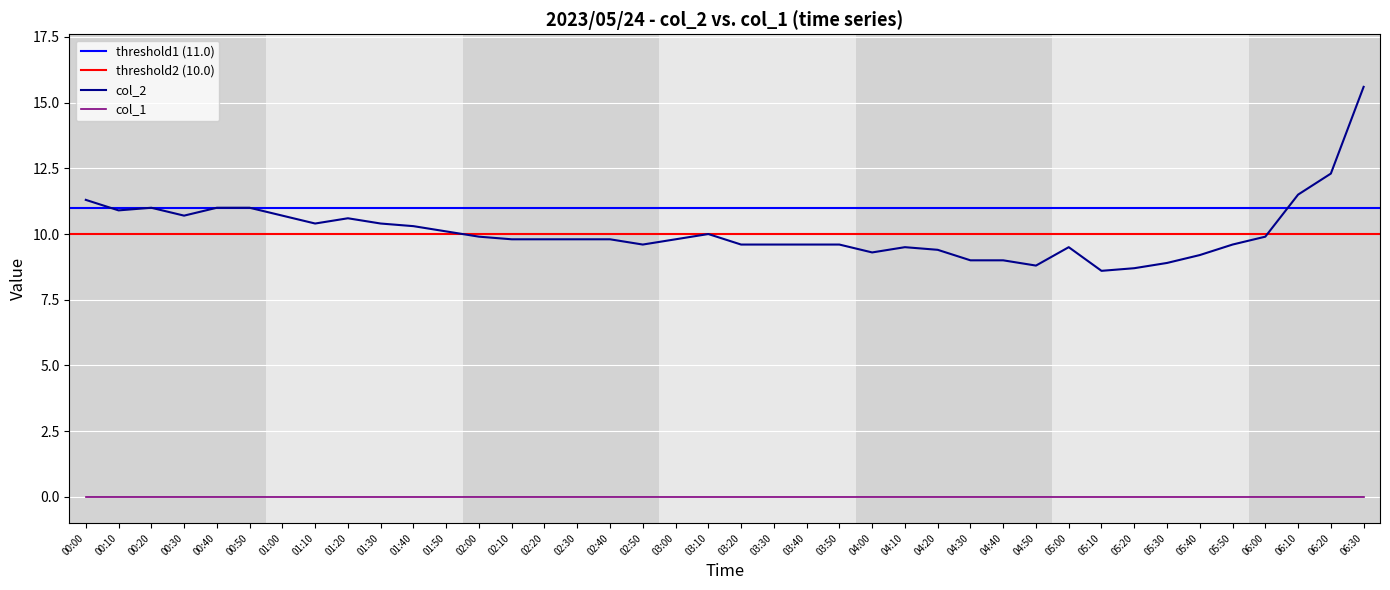

What position from the right is 03:10?

21